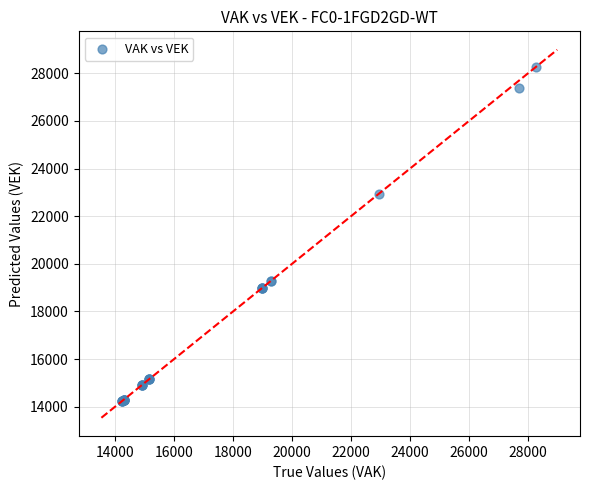

What Y value in the scatter plot is closest to 21256?

22944